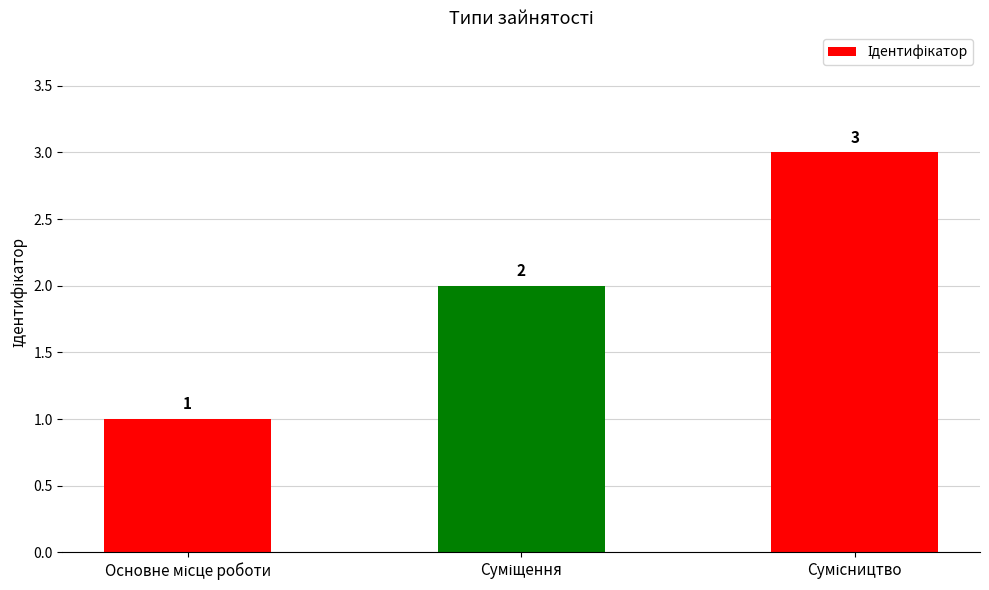

What is the average value?

2